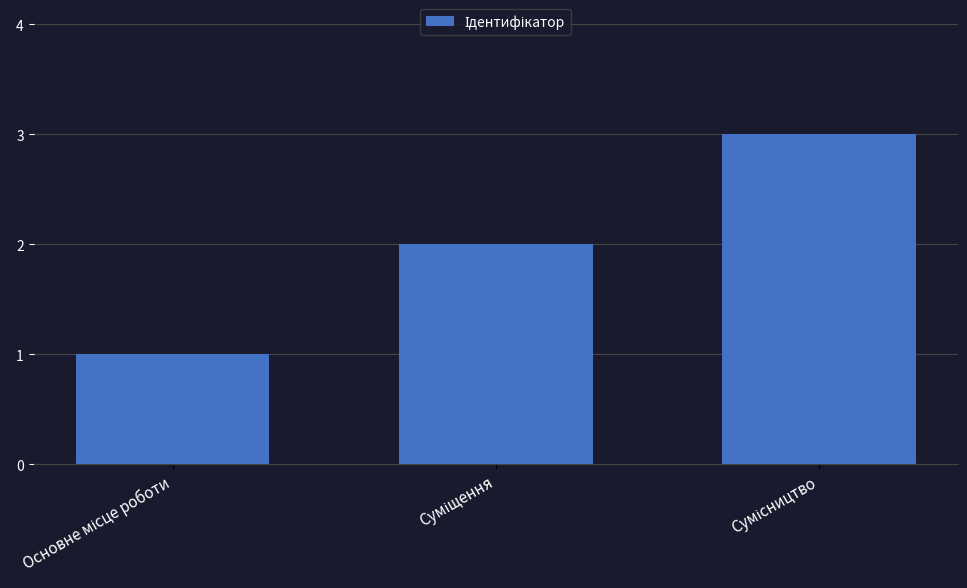

What is the sum of all values?

6